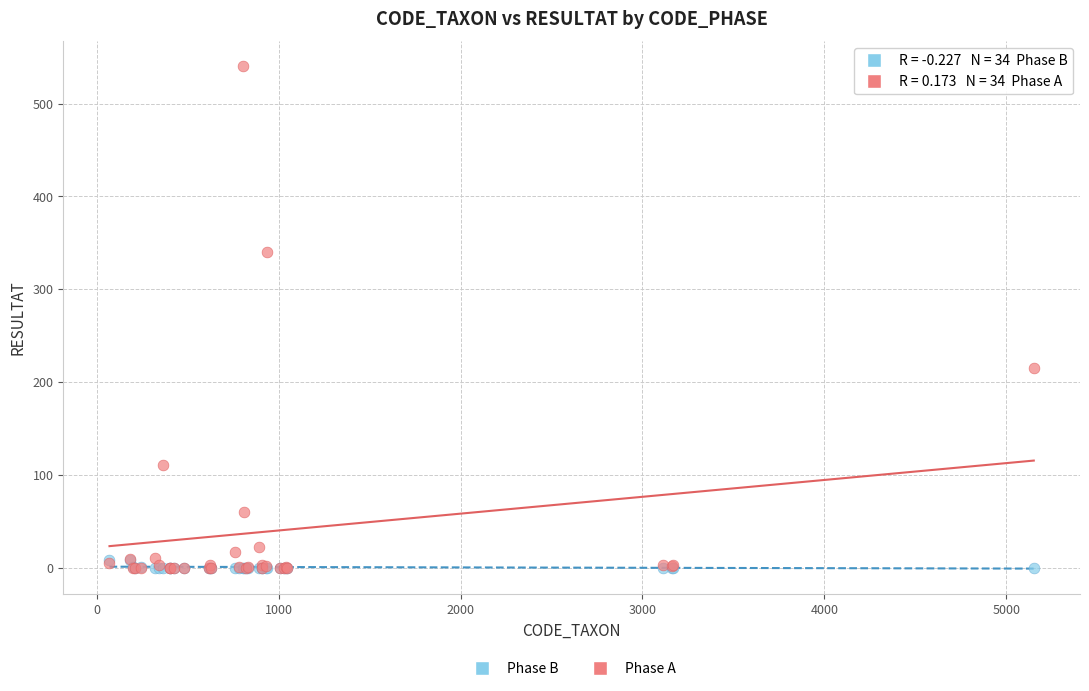

Which series has the widest spread of Y values?

Phase A